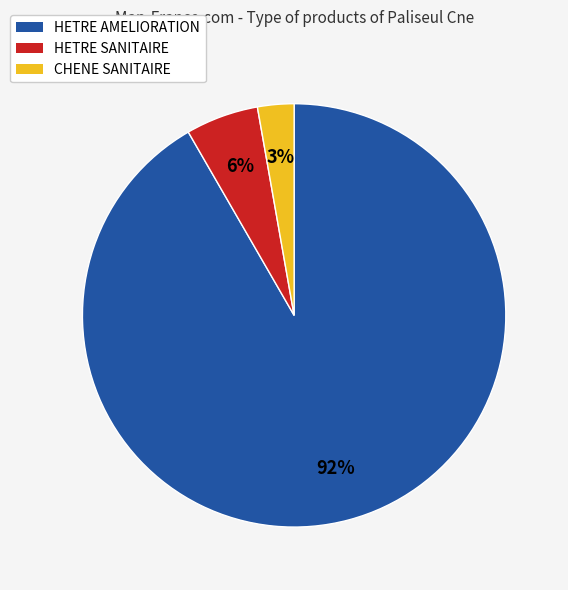

What is the majority slice?

HETRE AMELIORATION